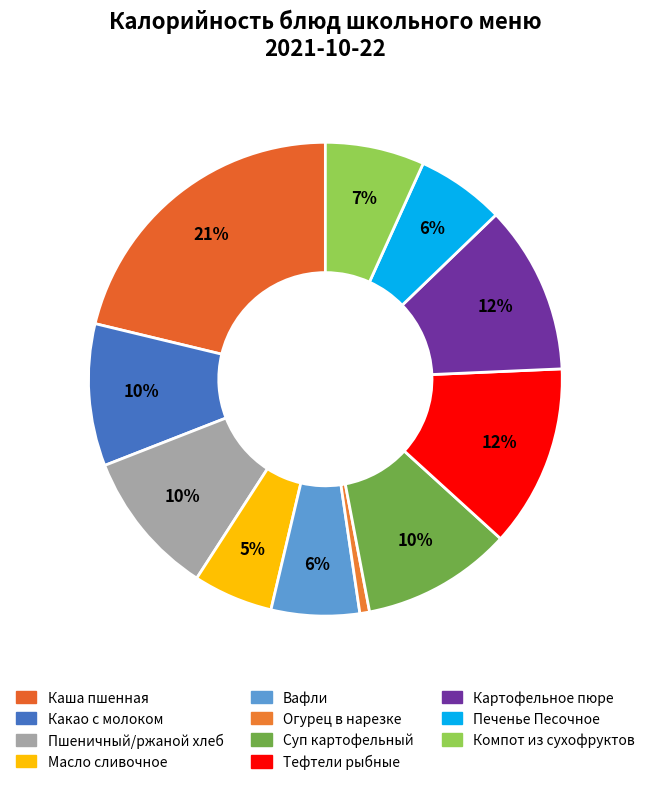

To the nearest percent, what is the difference between the Суп картофельный and Тефтели рыбные slice percentages?

2%